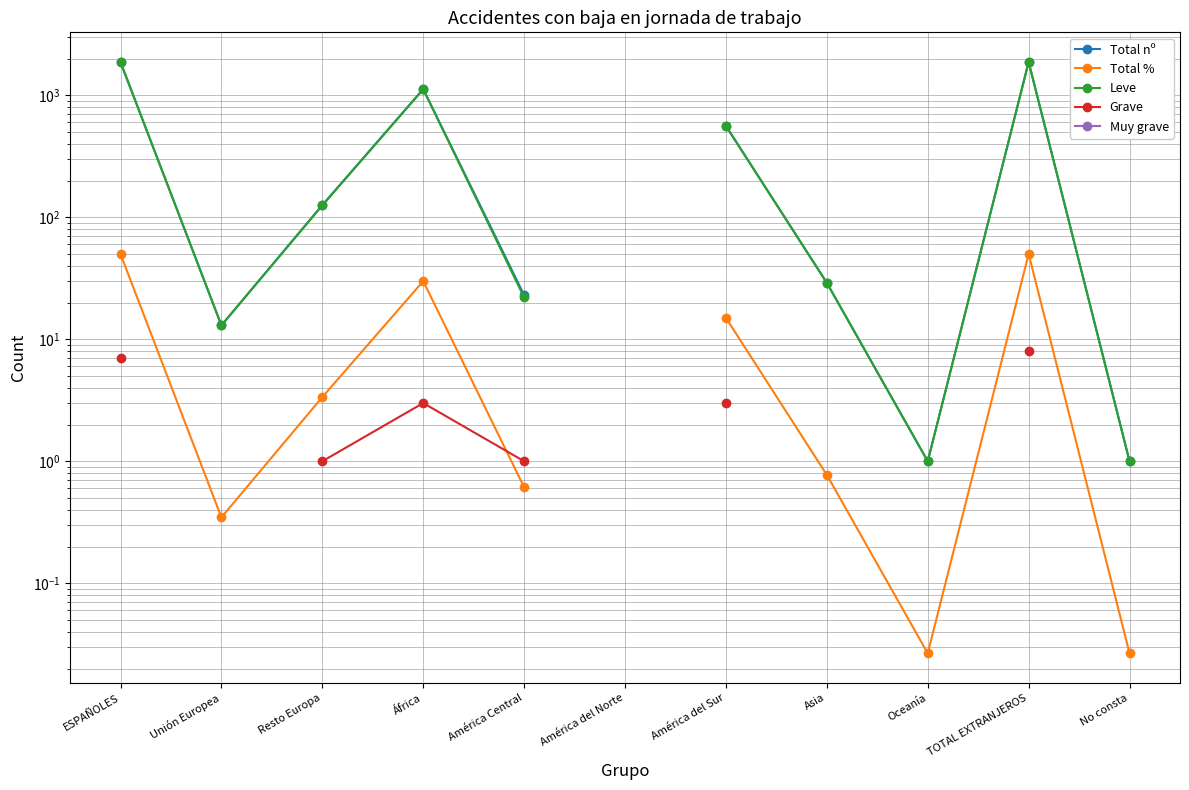

At which label is Total nº closest to 939?

África